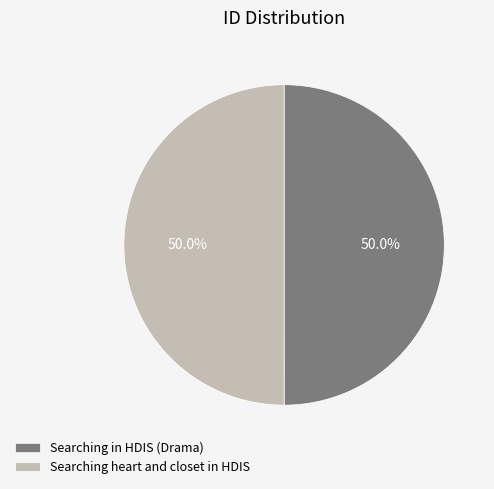

How many slices are in this pie chart?

2